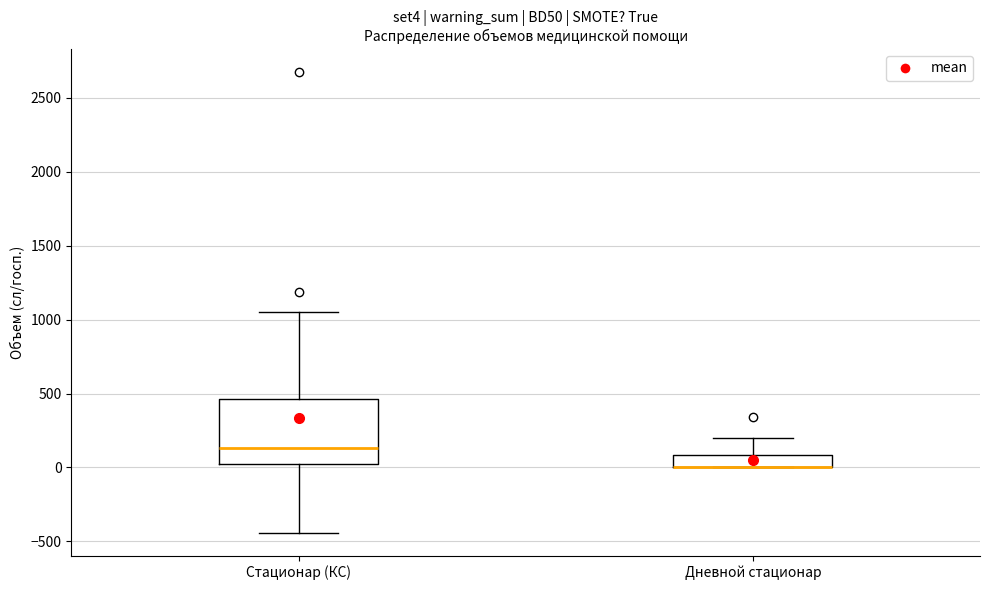

Reading left to right, read every box against the y-axis: the position of its median line, the range the box covers, and the ends of its whiskers. The values are not printed on the chart, so give them approximately, as read against the axis.

Стационар (КС): median 150, box 0 to 450, whiskers -450 to 1050
Дневной стационар: median 0 (drawn on the box's lower edge), box 0 to 100, whiskers 0 to 200